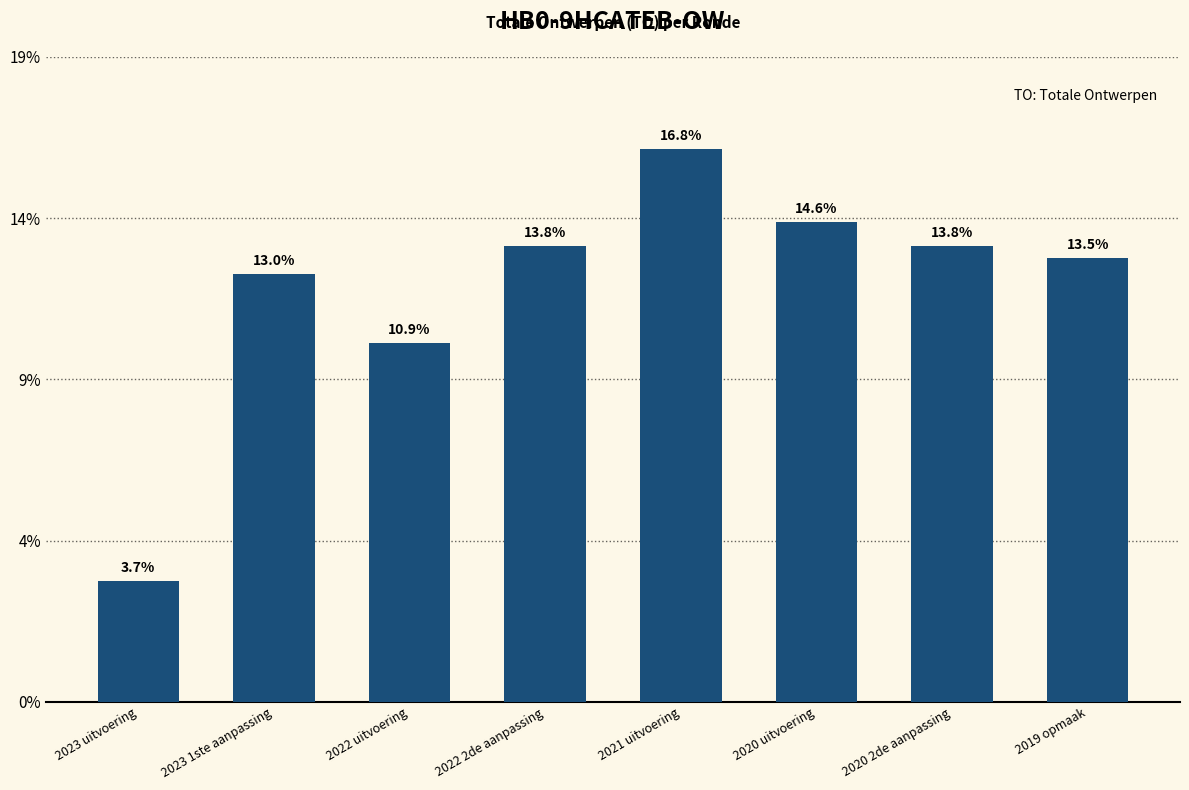

How many bars are there in total?

8